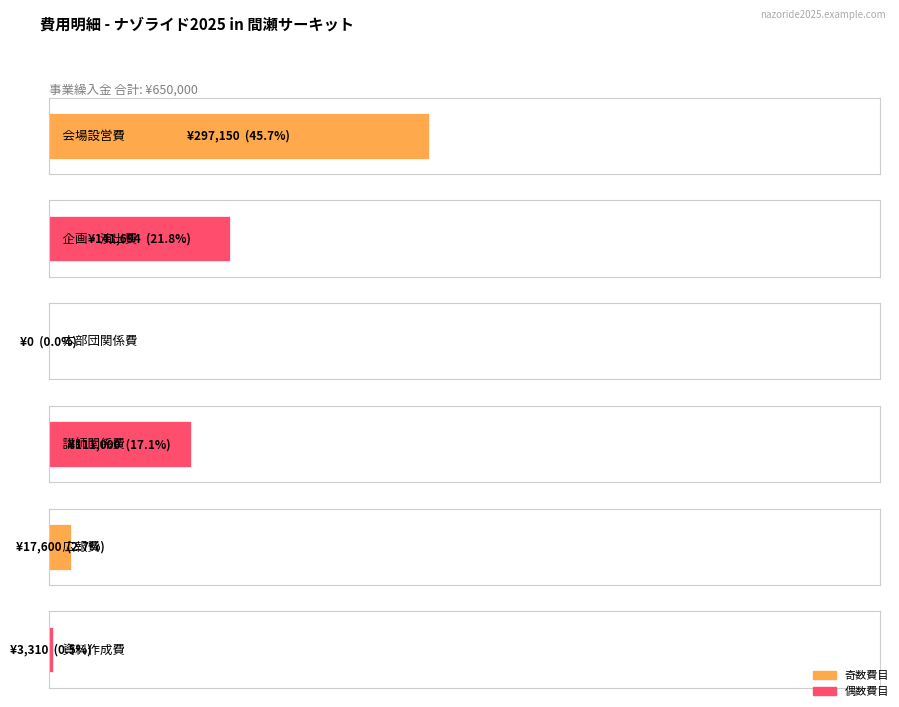

What is the average value?

95126